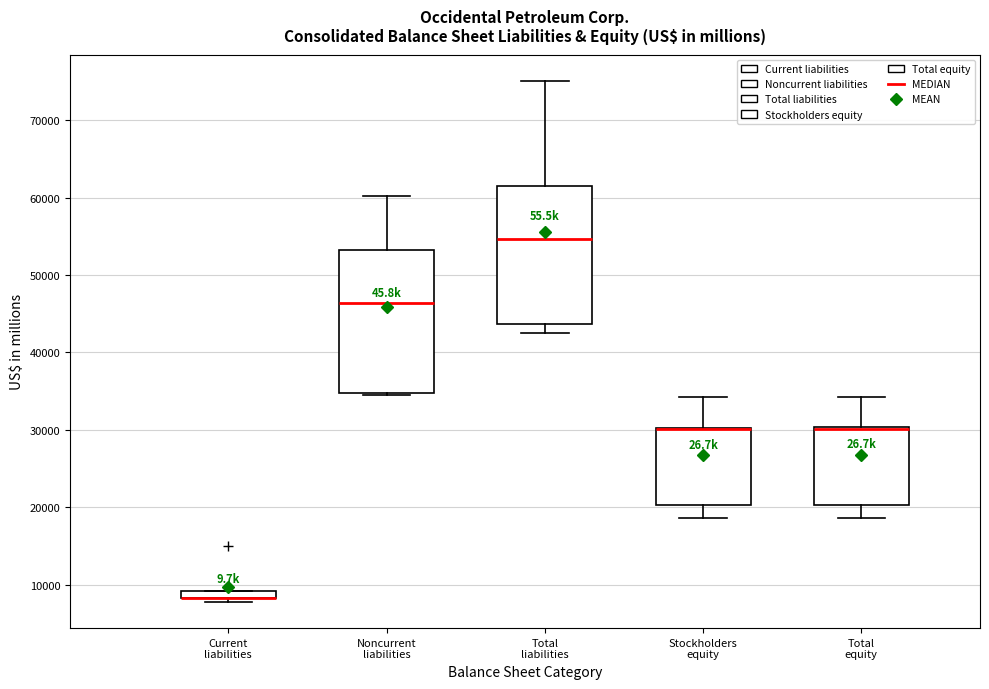

Where does the upper whisker of the box for Total equity end on the y-axis? The values are not printed on the chart, so give them approximately, as read against the axis.

34000